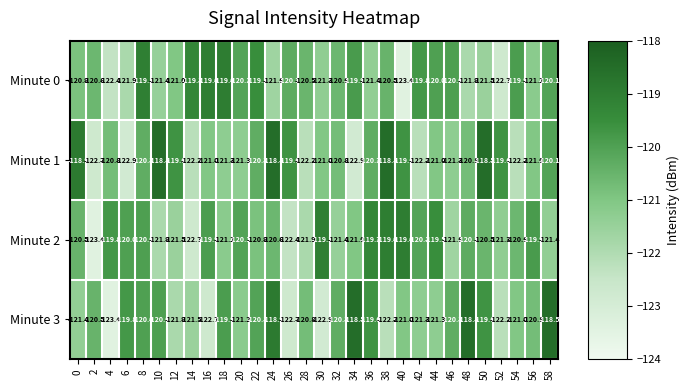

How many data points does each series have?

30